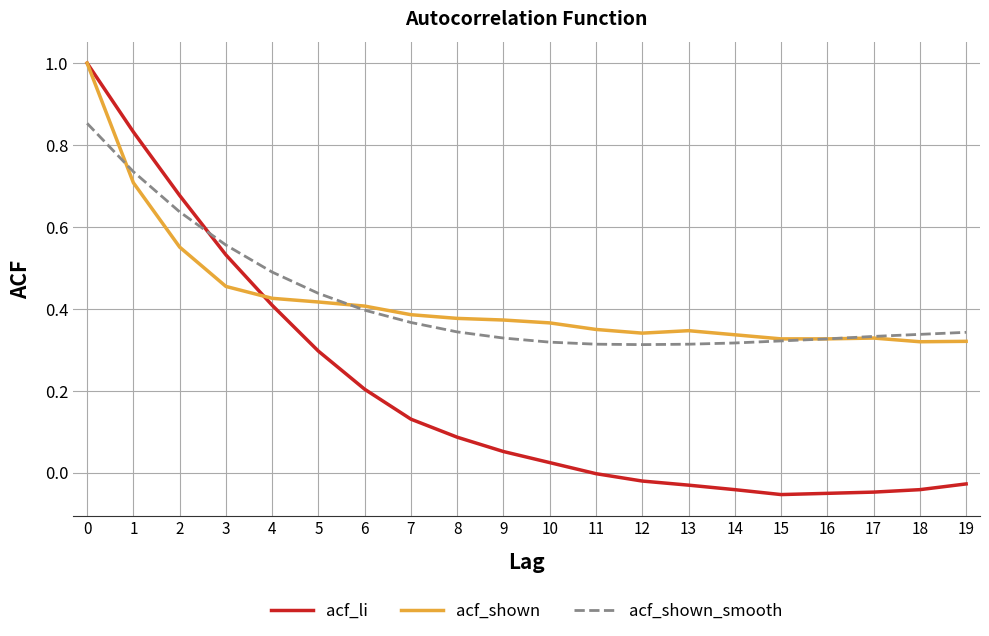

Which series changed the most between 4 and 16?

acf_li